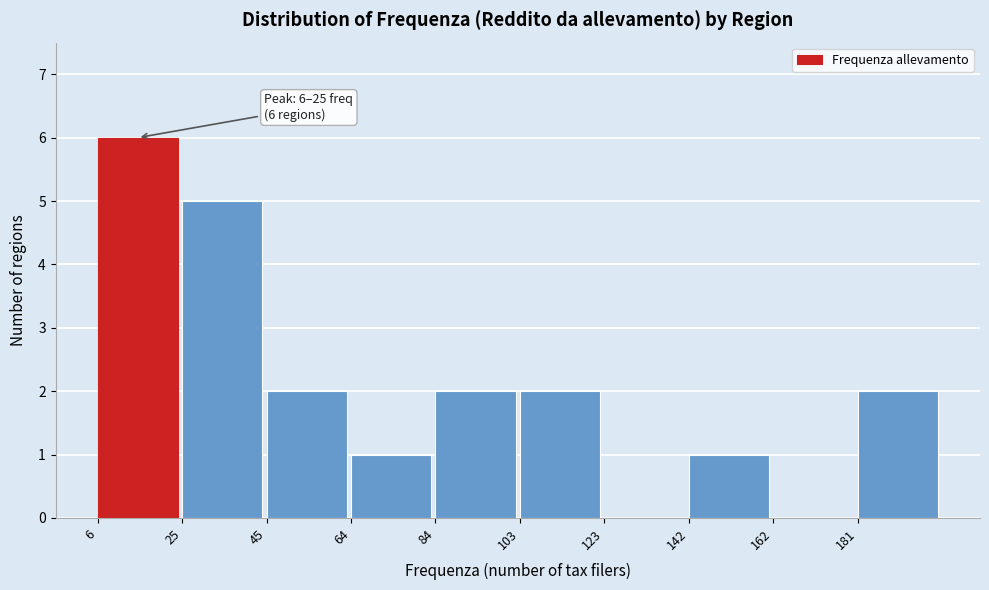

Over which range of the x-axis is the bar tallest?

6.0 to 25.5